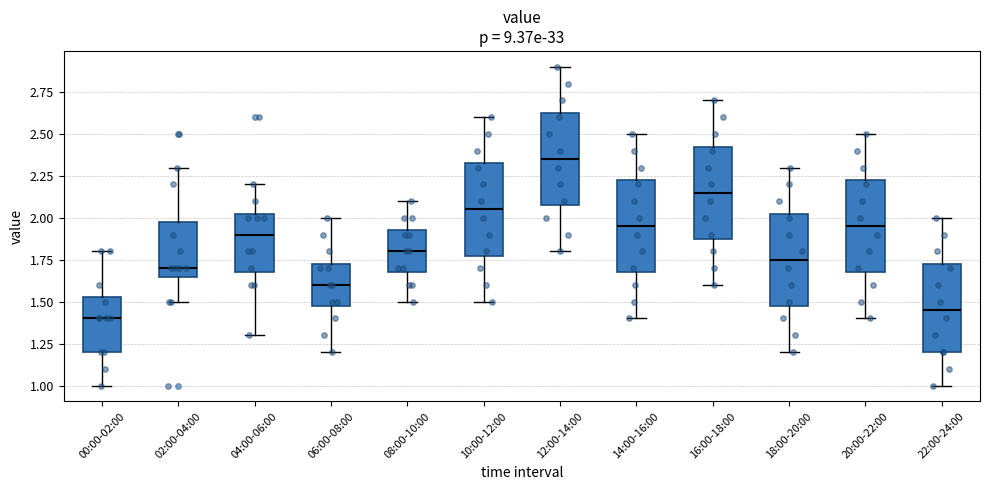

Reading left to right, transcribe this box plot: for each box, give where its median line is, the range the box spans, and where its two whiskers end, as read against the y-axis. The values are not printed on the chart, so give them approximately, as read against the axis.

00:00-02:00: median 1.40, box 1.20 to 1.55, whiskers 1.00 to 1.80
02:00-04:00: median 1.70, box 1.65 to 2.00, whiskers 1.50 to 2.30
04:00-06:00: median 1.90, box 1.70 to 2.05, whiskers 1.30 to 2.20
06:00-08:00: median 1.60, box 1.50 to 1.75, whiskers 1.20 to 2.00
08:00-10:00: median 1.80, box 1.70 to 1.95, whiskers 1.50 to 2.10
10:00-12:00: median 2.05, box 1.80 to 2.35, whiskers 1.50 to 2.60
12:00-14:00: median 2.35, box 2.10 to 2.65, whiskers 1.80 to 2.90
14:00-16:00: median 1.95, box 1.70 to 2.25, whiskers 1.40 to 2.50
16:00-18:00: median 2.15, box 1.90 to 2.45, whiskers 1.60 to 2.70
18:00-20:00: median 1.75, box 1.50 to 2.05, whiskers 1.20 to 2.30
20:00-22:00: median 1.95, box 1.70 to 2.25, whiskers 1.40 to 2.50
22:00-24:00: median 1.45, box 1.20 to 1.75, whiskers 1.00 to 2.00